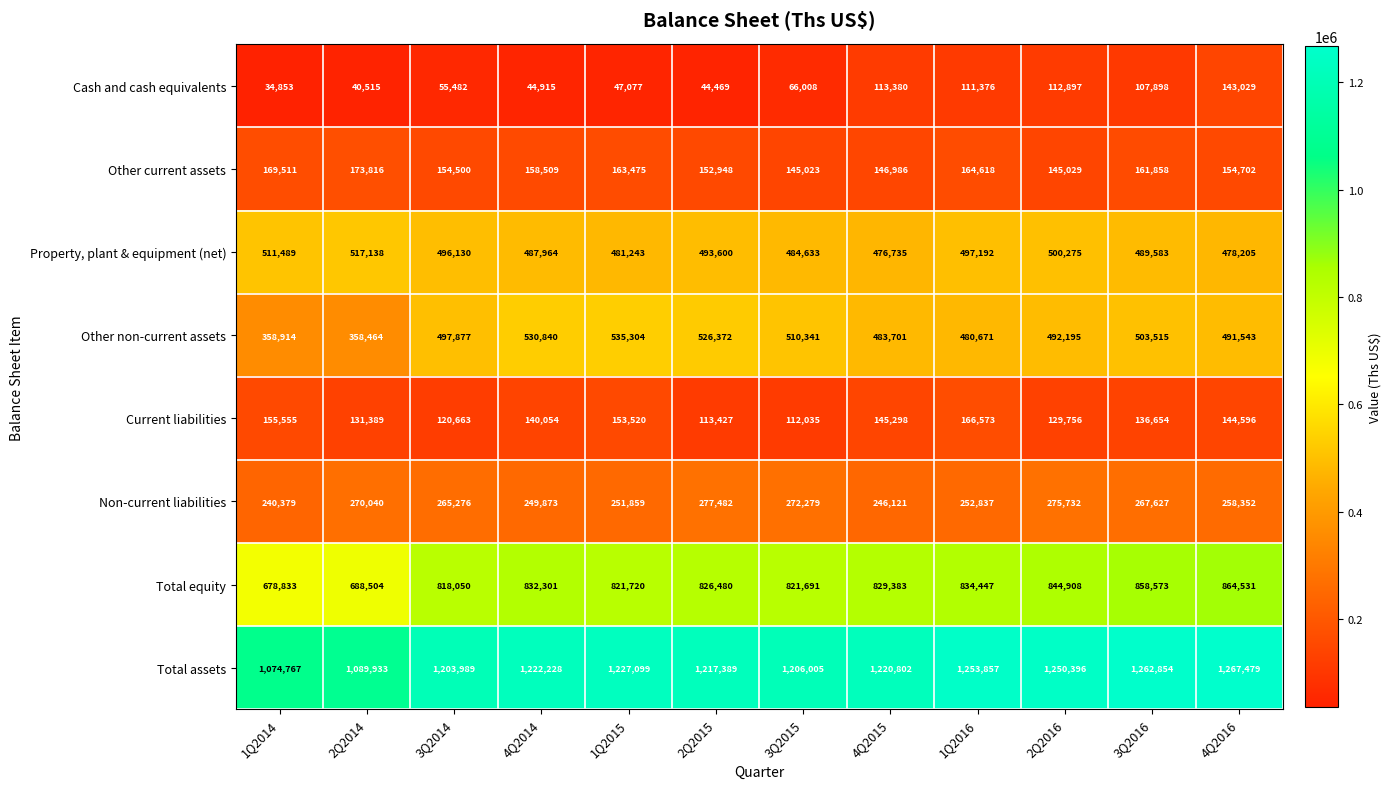

What is the minimum value for Cash and cash equivalents?

34853